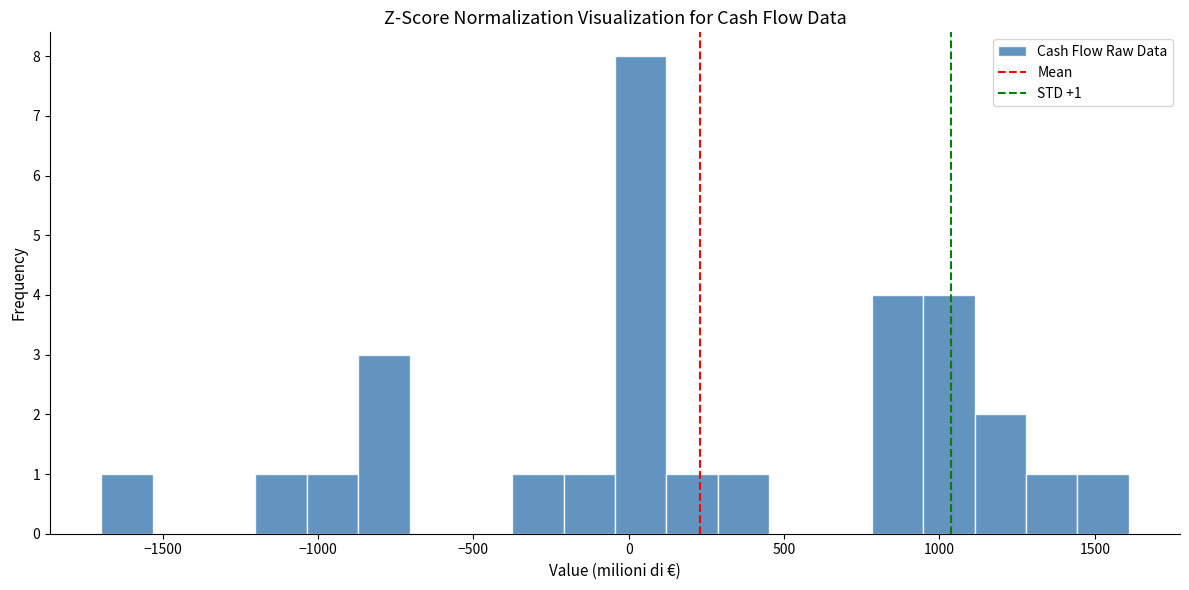

Around what value on the x-axis is the tallest bar? Give the approximate position of its centre, as read against the axis.

50